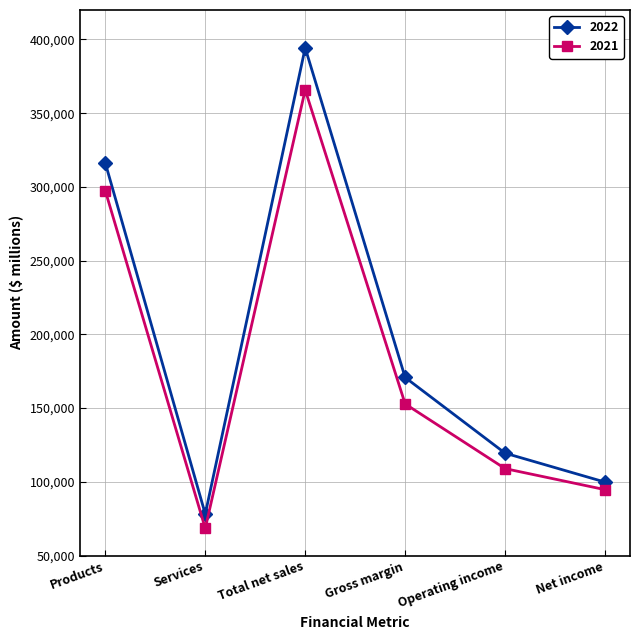

Which series has the largest total across all categories?

2022